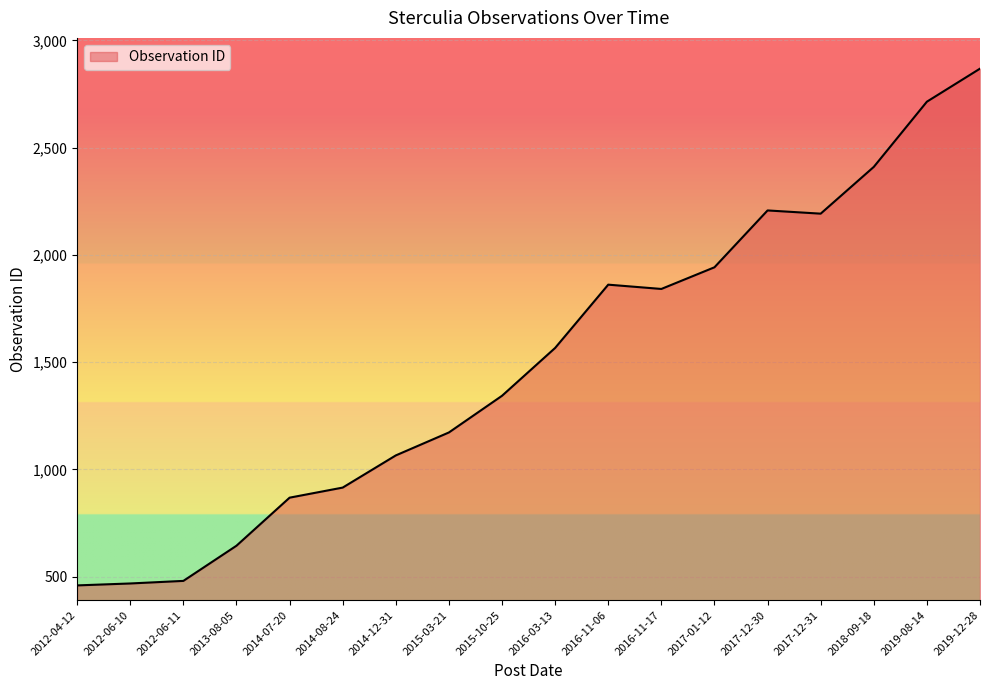

What is the ratio of the value at 2018-09-18 to the value at 2019-08-14?

0.9